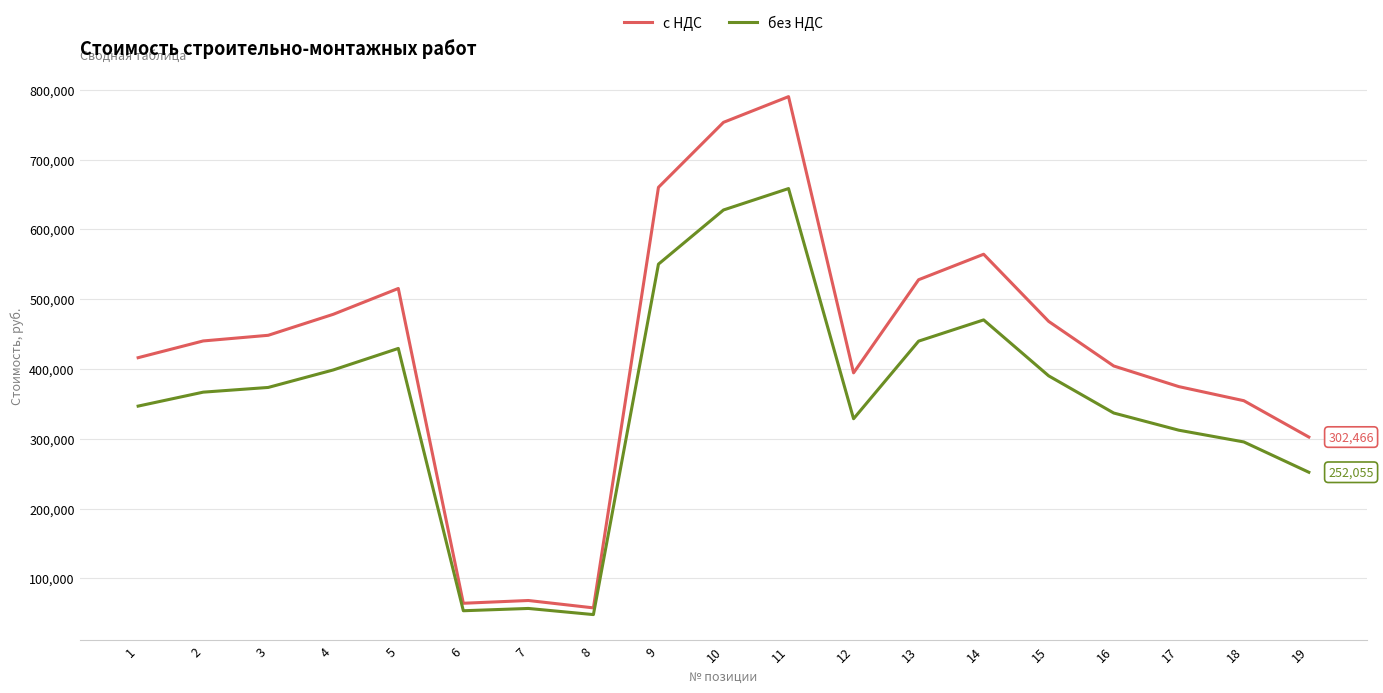

What is the maximum value shown in the chart?

790160.6